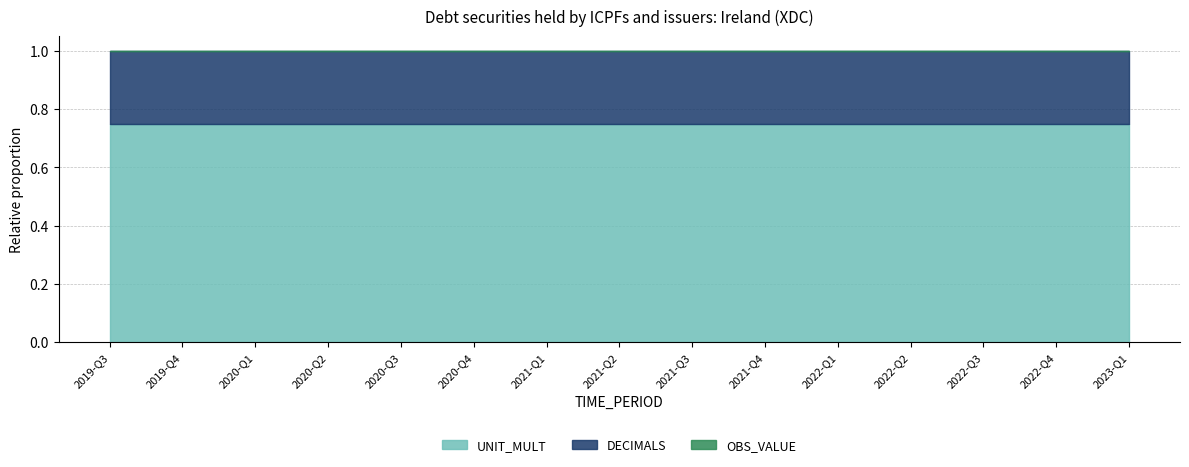

What is the spread (max minus min) of values at 2020-Q2?

6